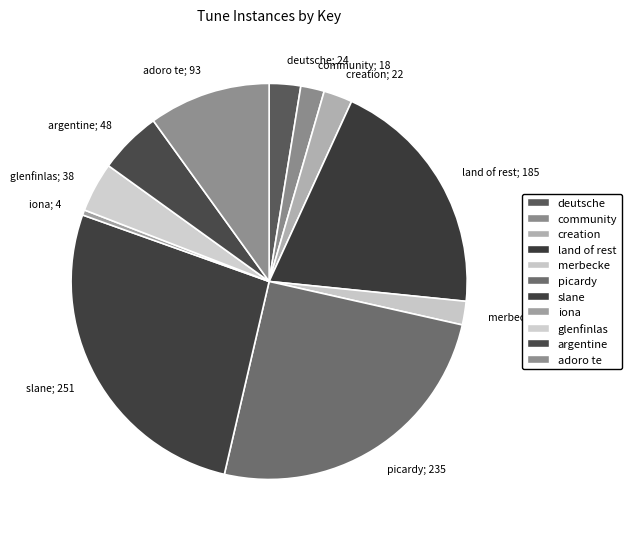

Which slice is the smallest?

iona; 4